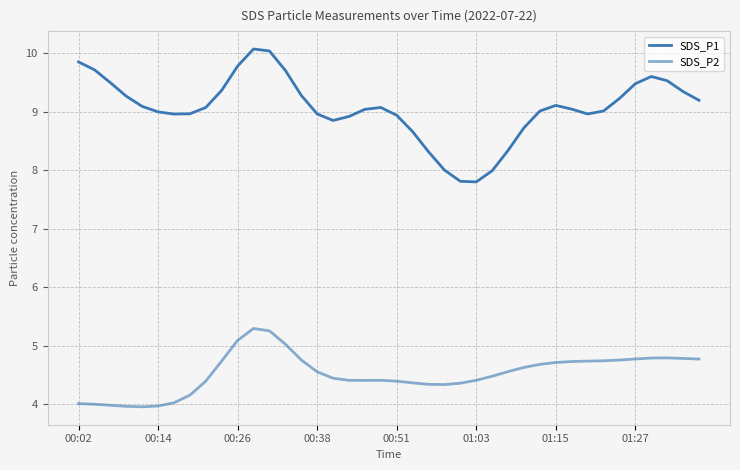

How many lines are shown in the chart?

2